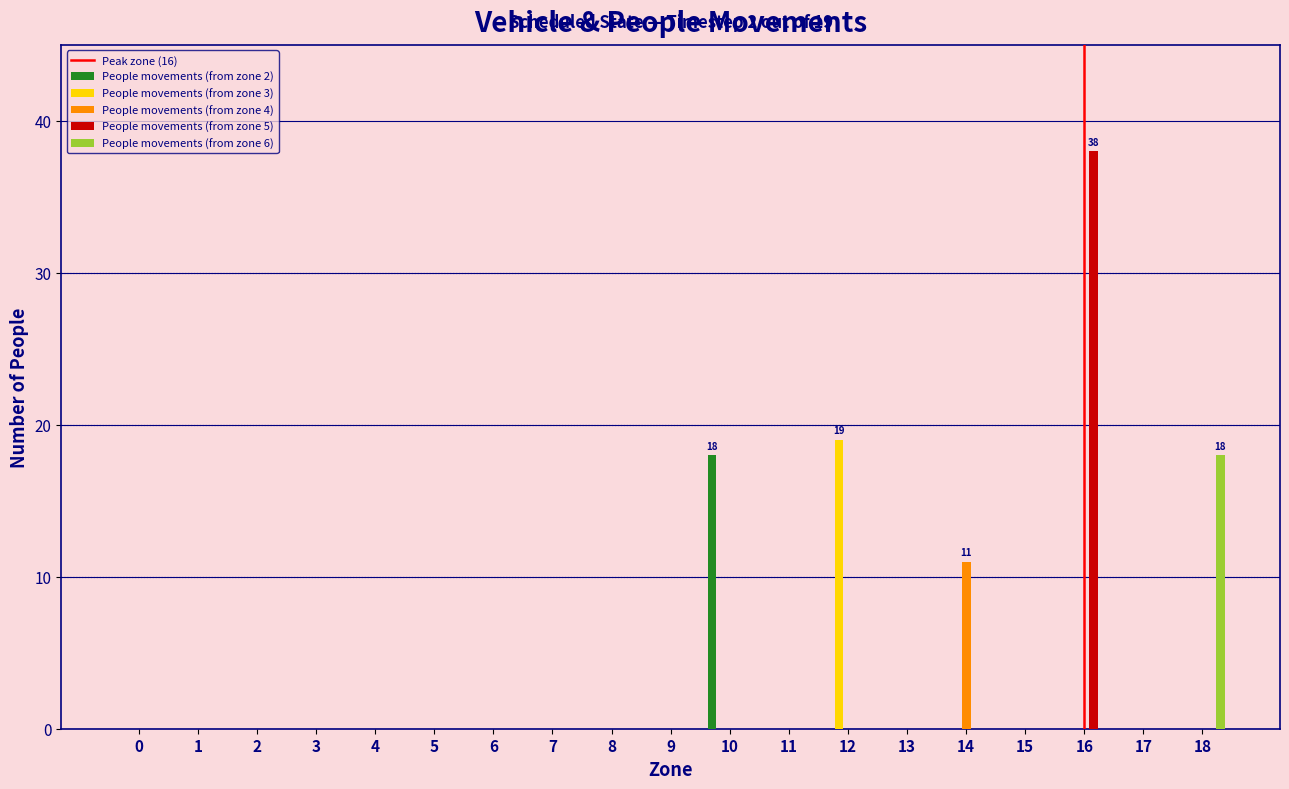

What is the sum of all People movements (from zone 5) values?

38